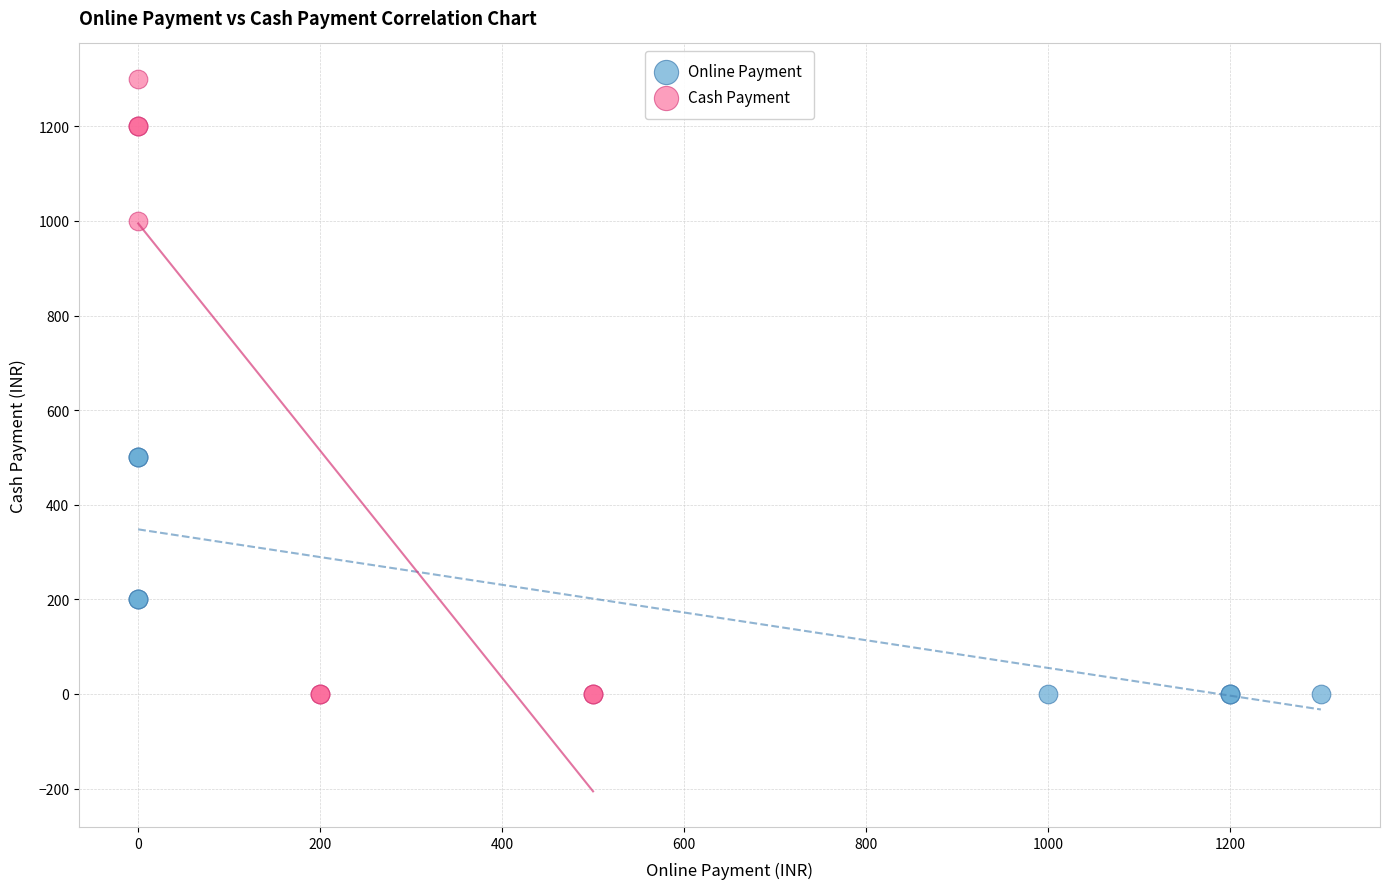

What are all the series names shown in the legend?

Online Payment, Cash Payment